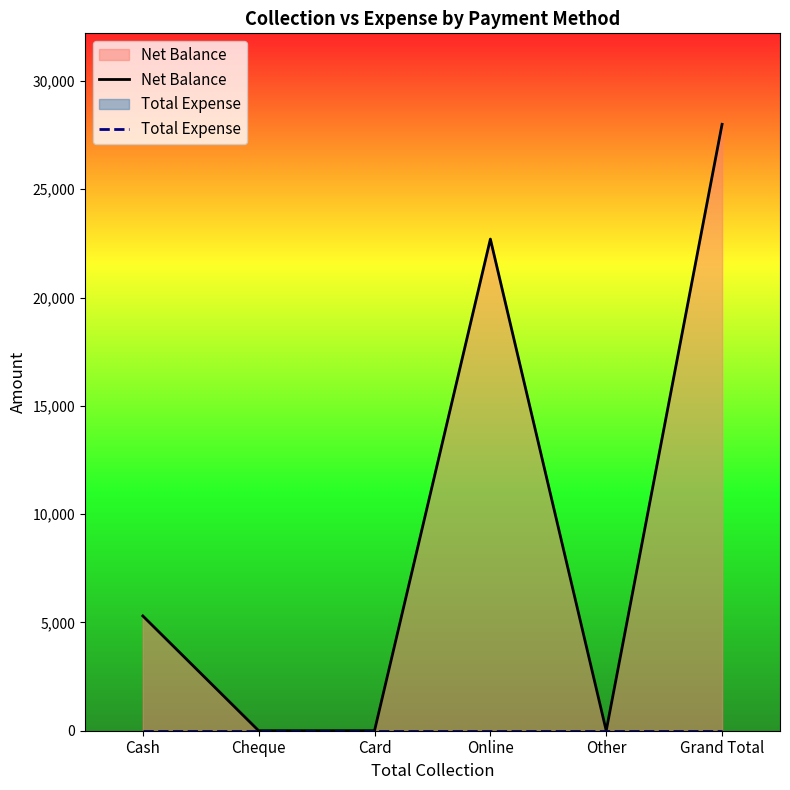

List the series in order of their peak value, highest first.

Net Balance, Total Expense